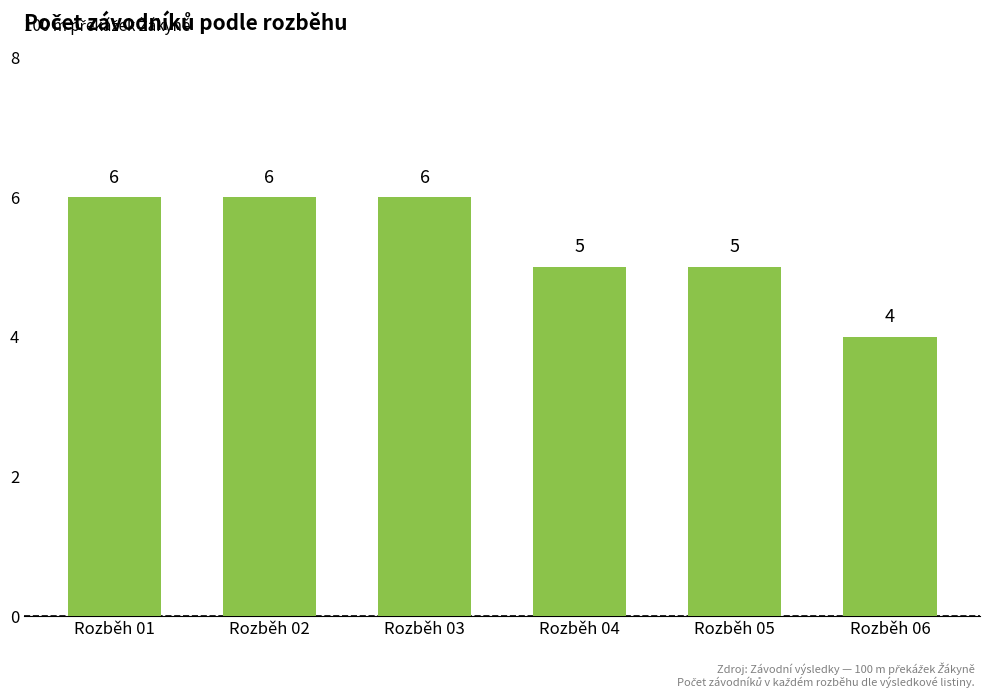

Read the value at Rozběh 05.

5